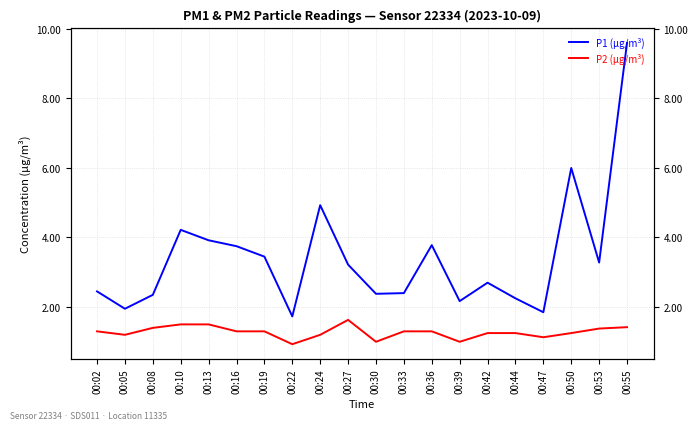

Rank the series by their maximum value, from lowest to highest.

P2 (µg/m³), P1 (µg/m³)